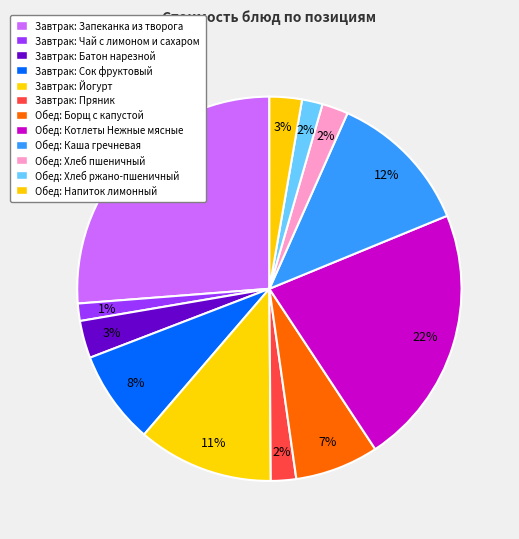

How many slices are in this pie chart?

12